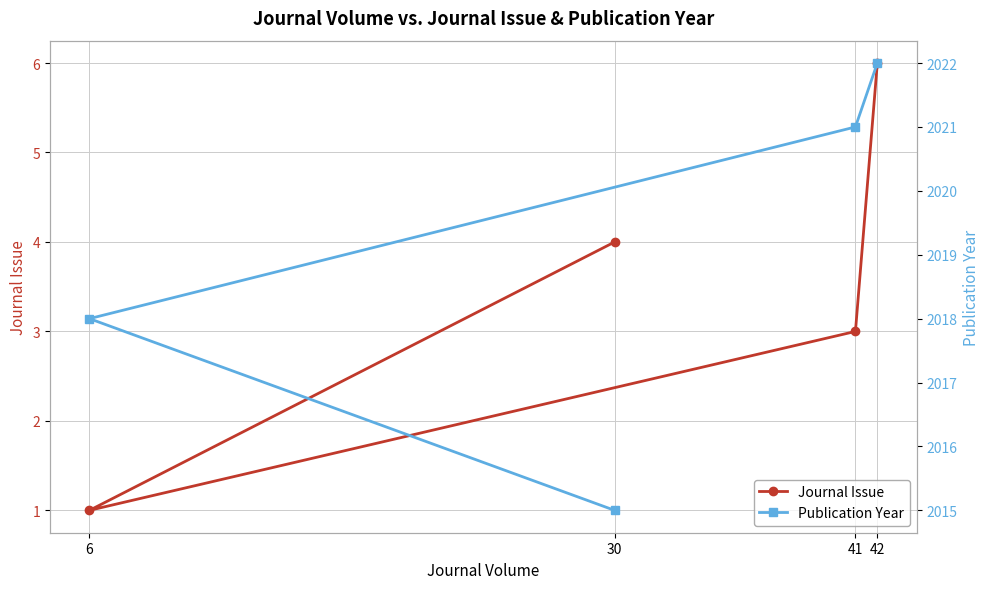

At 30, list the series in order from largest to smallest.

Publication Year, Journal Issue